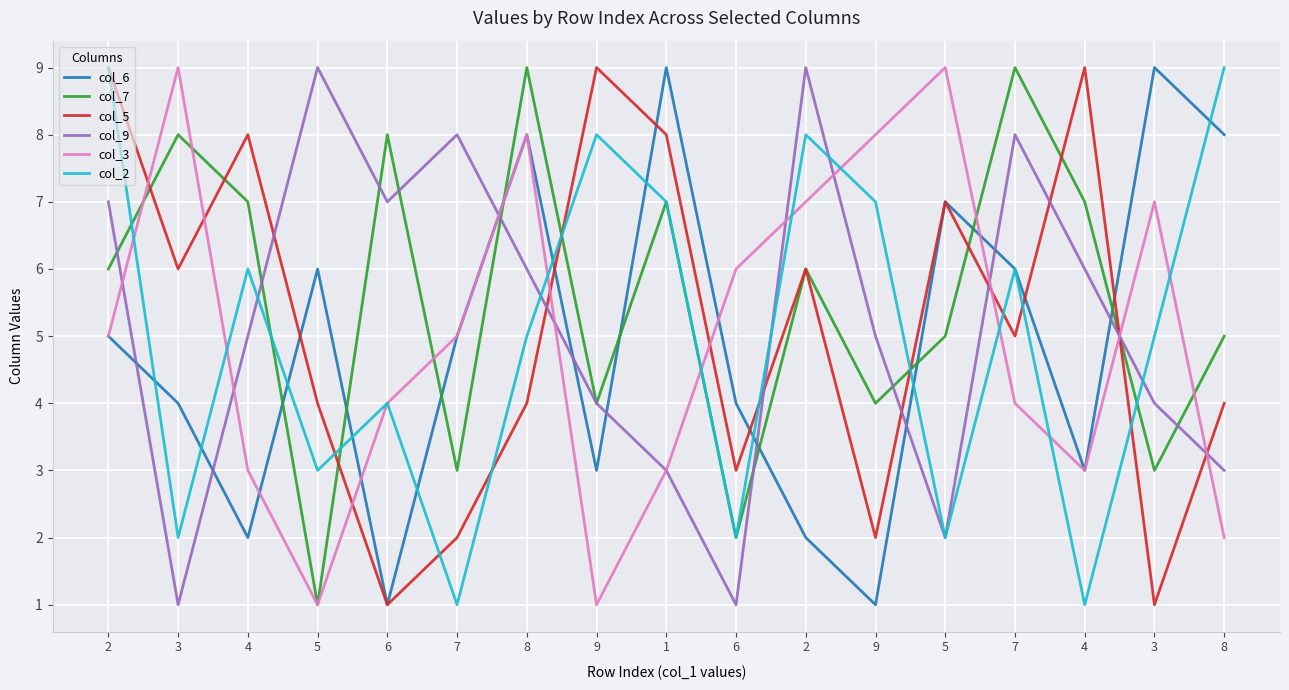

What value does the col_5 series have at 9?

2